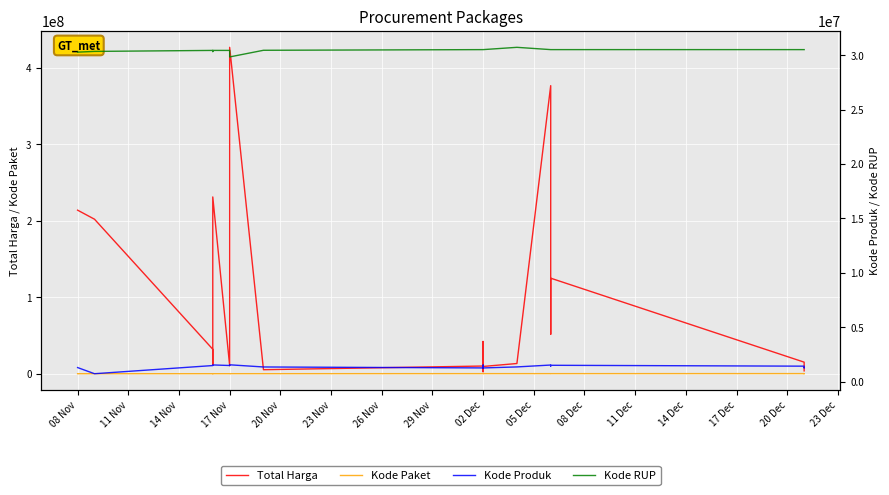

Rank the series by their maximum value, from highest to lowest.

Total Harga, Kode RUP, Kode Produk, Kode Paket